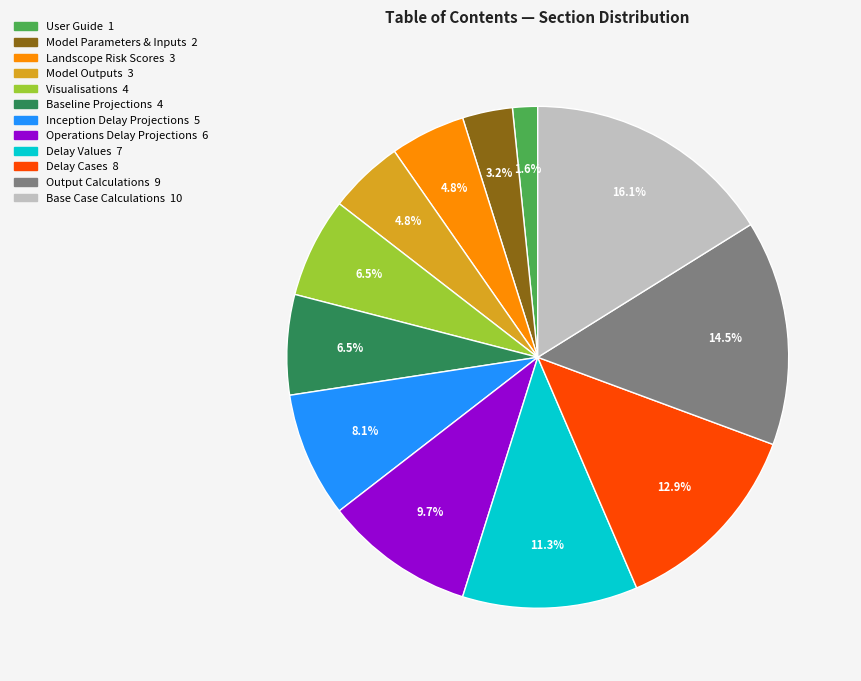

To the nearest percent, what percentage of the pie is Base Case Calculations?

16%